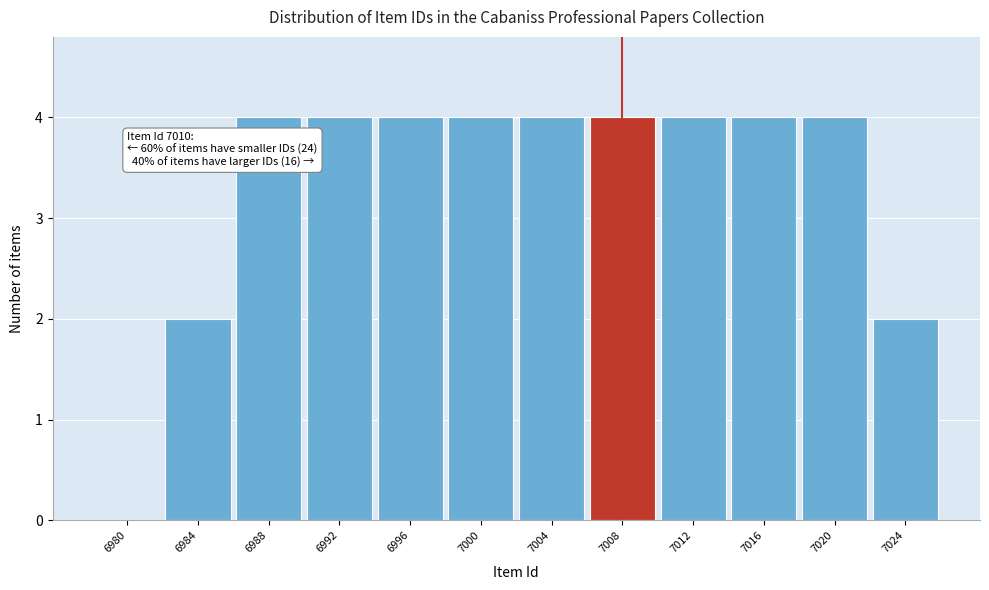

Reading left to right, extract all data points from this chart.

6980=0	6984=2	6988=4	6992=4	6996=4	7000=4	7004=4	7008=4	7012=4	7016=4	7020=4	7024=2